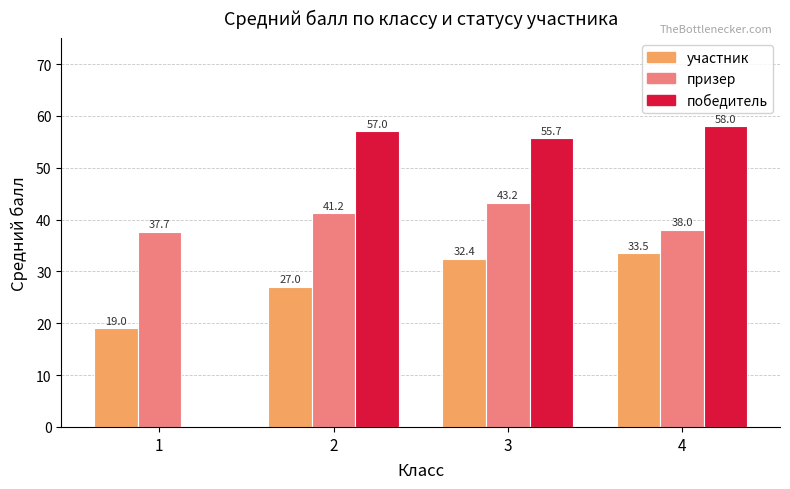

The участник series shows 56.5 at 4. True or false?

False